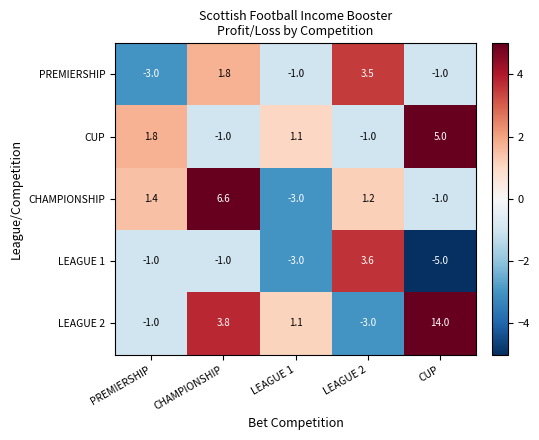

Is the value of CUP at PREMIERSHIP greater than the value of LEAGUE 1 at CHAMPIONSHIP?

Yes